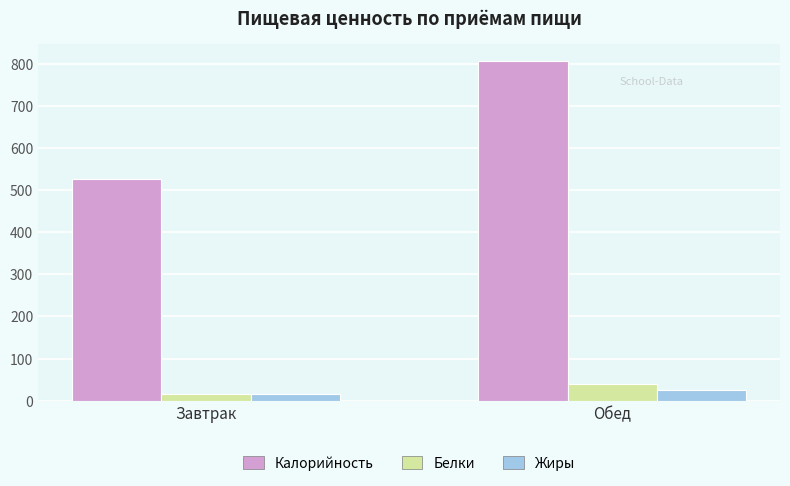

What is the label of the 1st bar from the right?

Обед